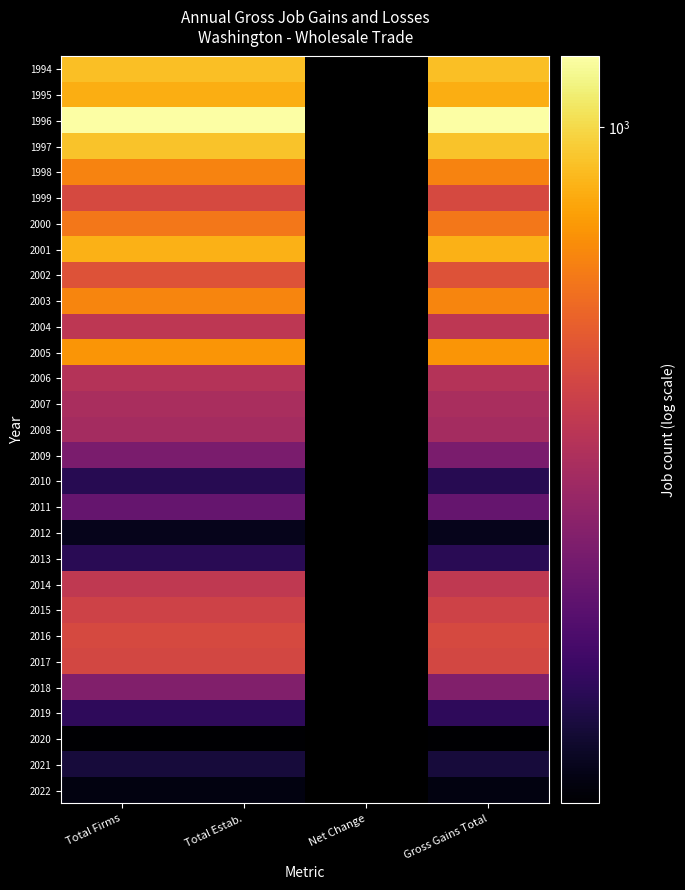

At which category is the sum across all series the highest?

Total Firms